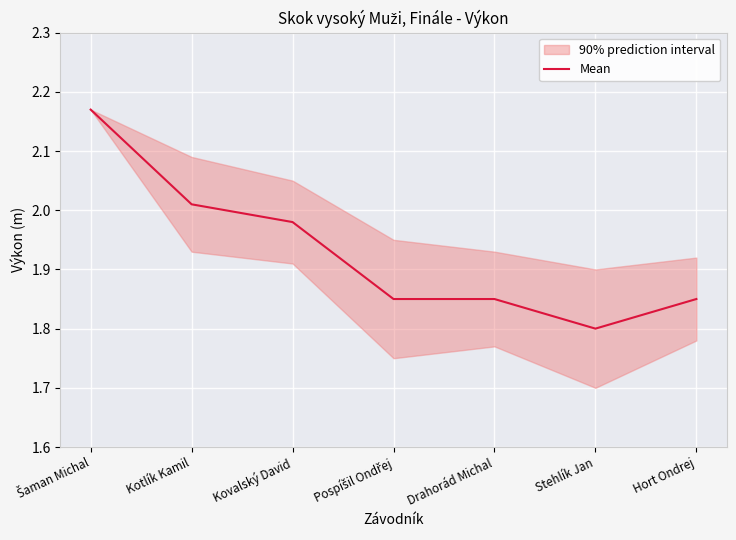

What is the difference between the maximum and second lowest values?

0.3